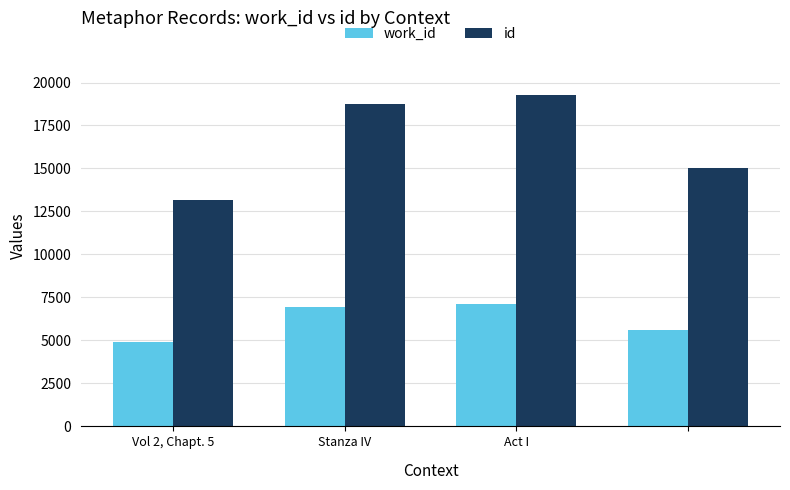

Which series has the largest total across all categories?

id